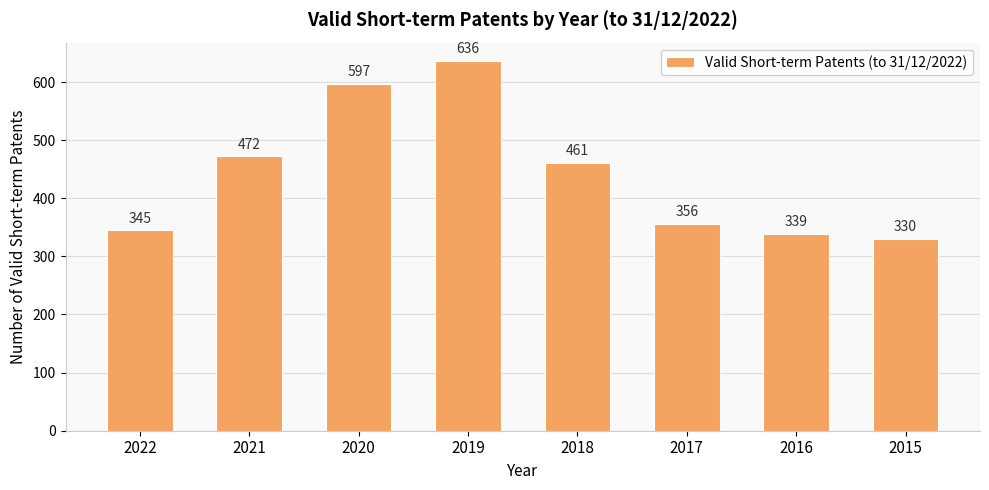

Rank the categories by value from highest to lowest.

2019, 2020, 2021, 2018, 2017, 2022, 2016, 2015